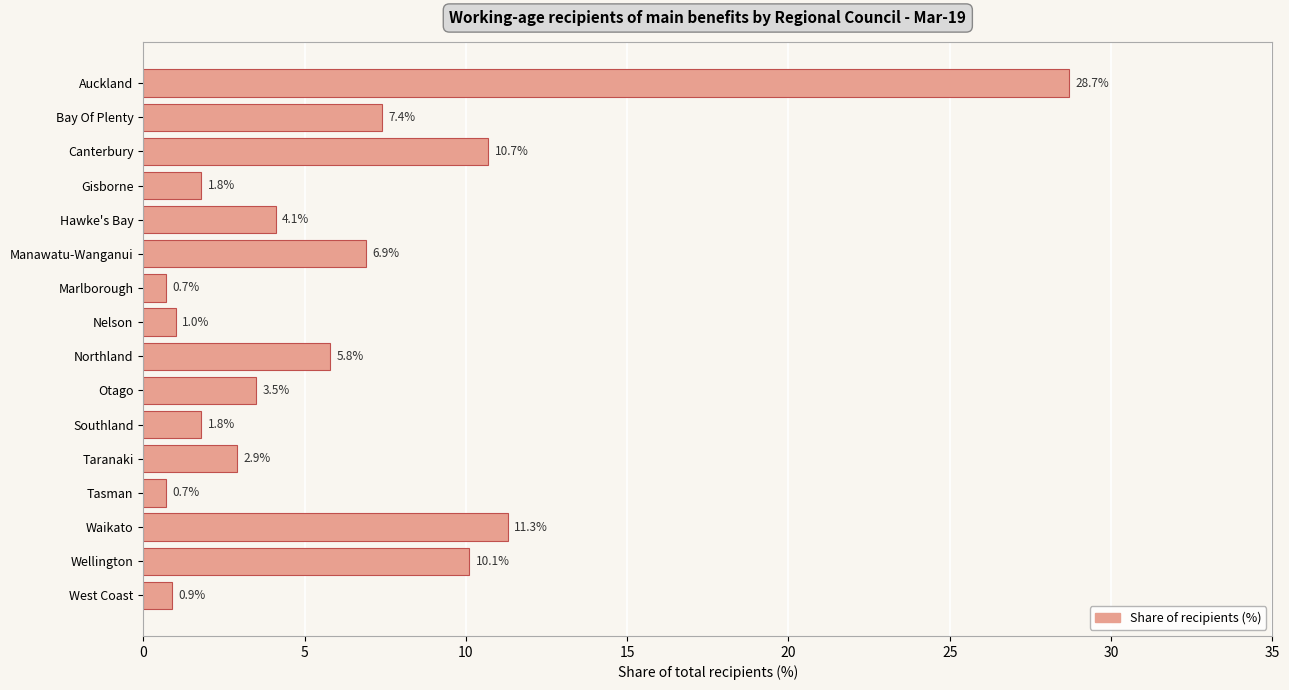

What is the value of the 10th bar from the top?

3.5